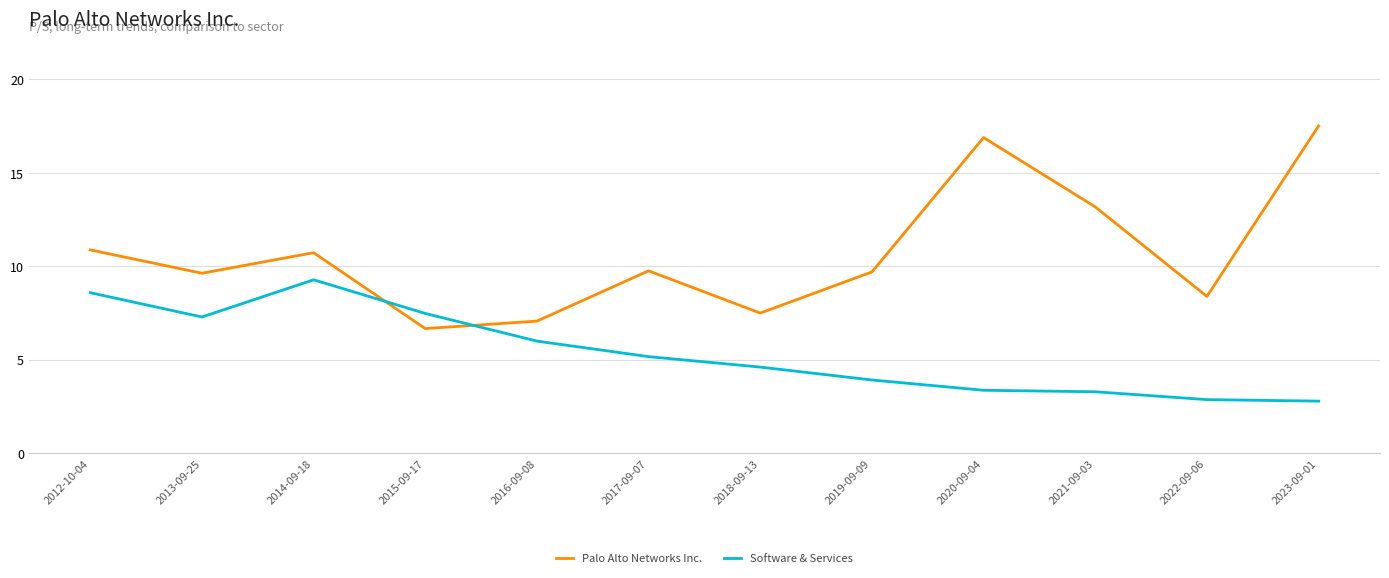

What is the total value across all series at 2023-09-01?

20.3